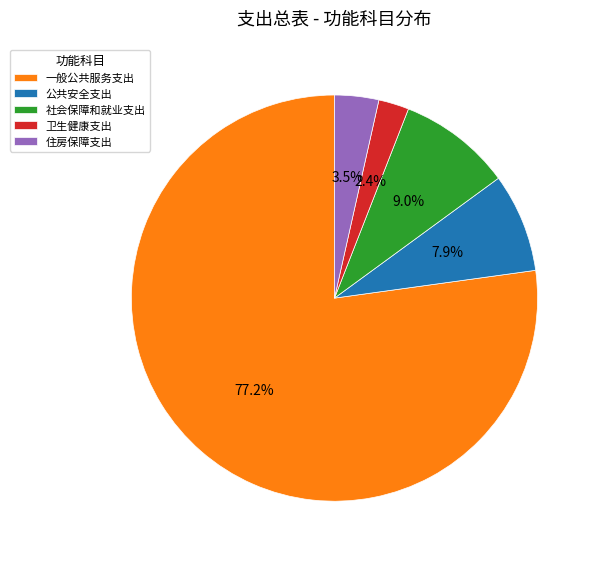

Is it true that 住房保障支出 is 12% of the pie?

False